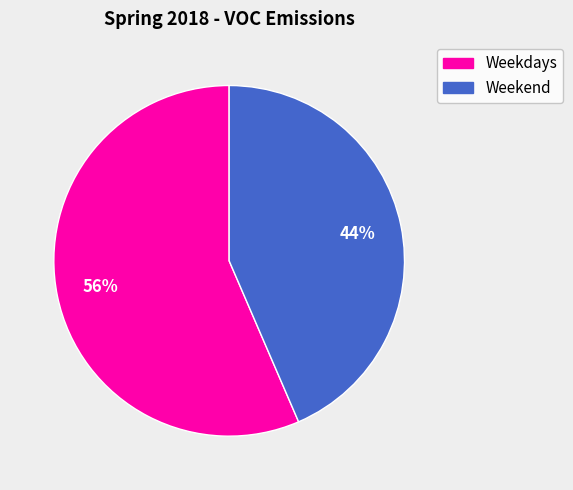

Is it true that Weekdays is 46% of the pie?

False